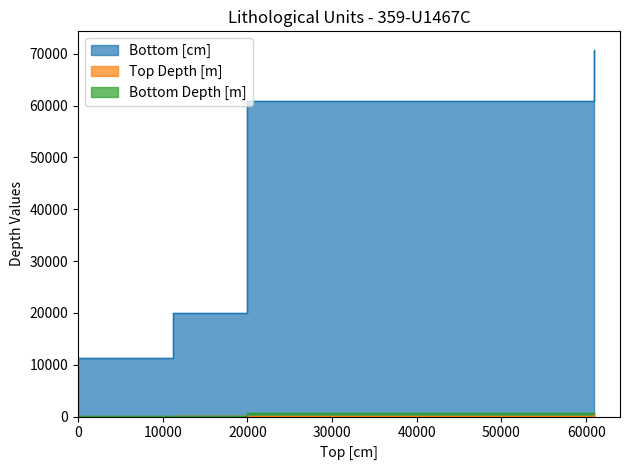

Is the value of Top Depth [m] at 19910 greater than the value of Bottom Depth [m] at 19910?

No